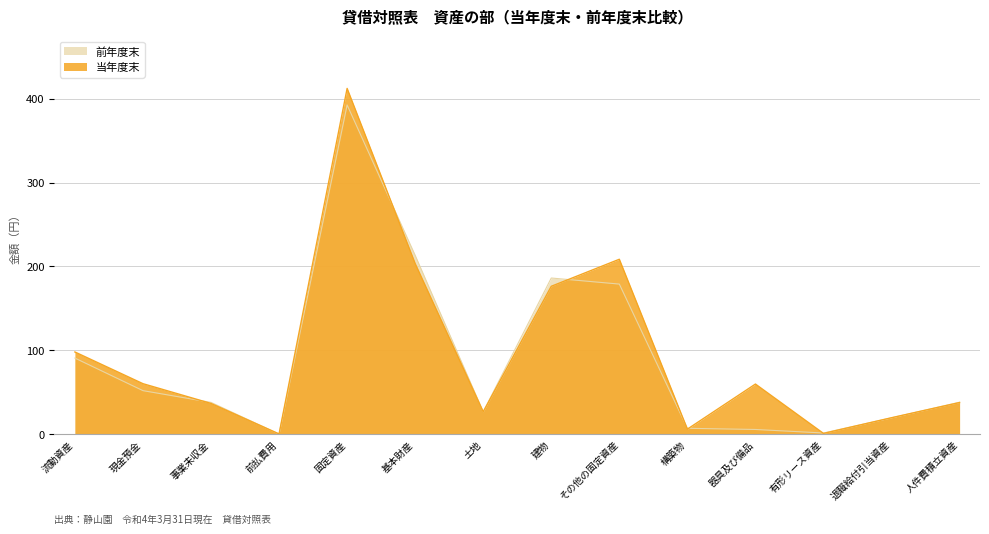

How many distinct data groups are displayed?

2